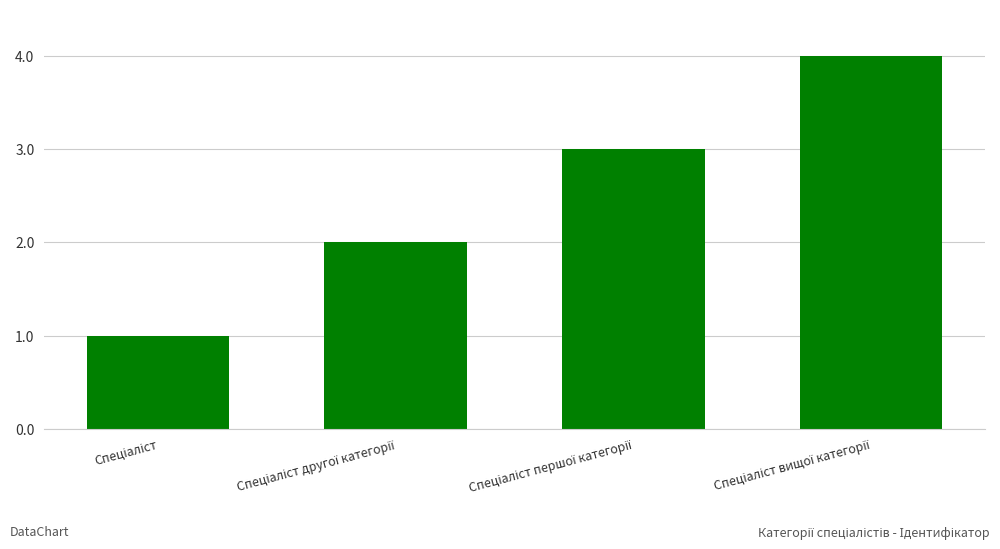

Count the number of categories in the chart.

4